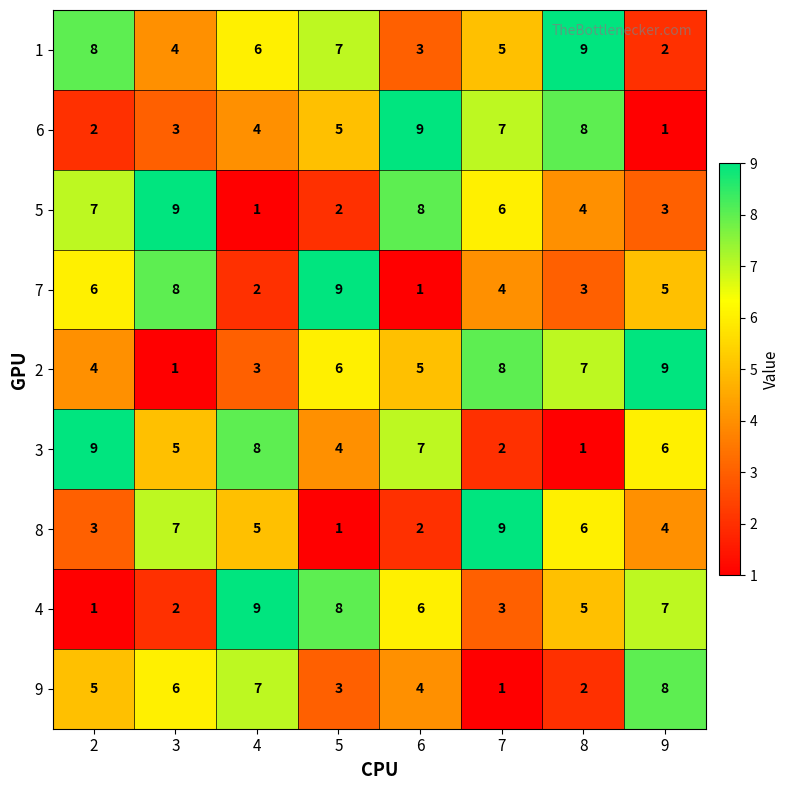

What is the highest value of the 5 series?

9